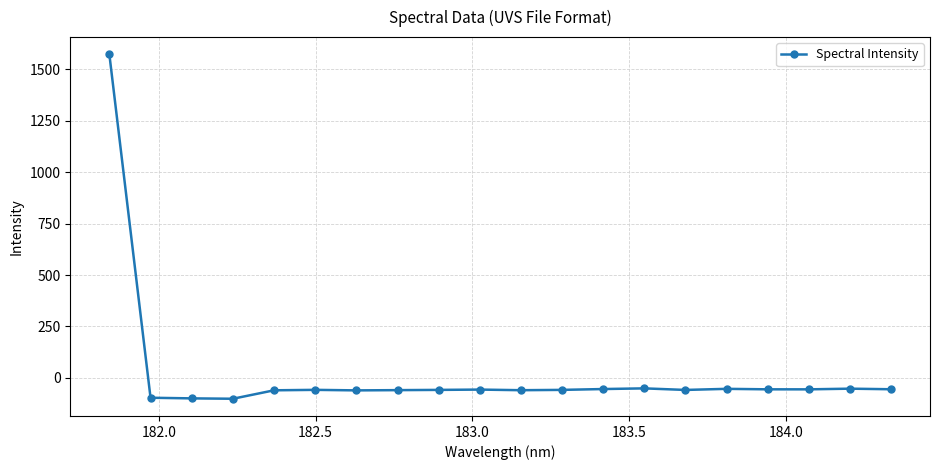

What is the smallest value displayed?

-101.6